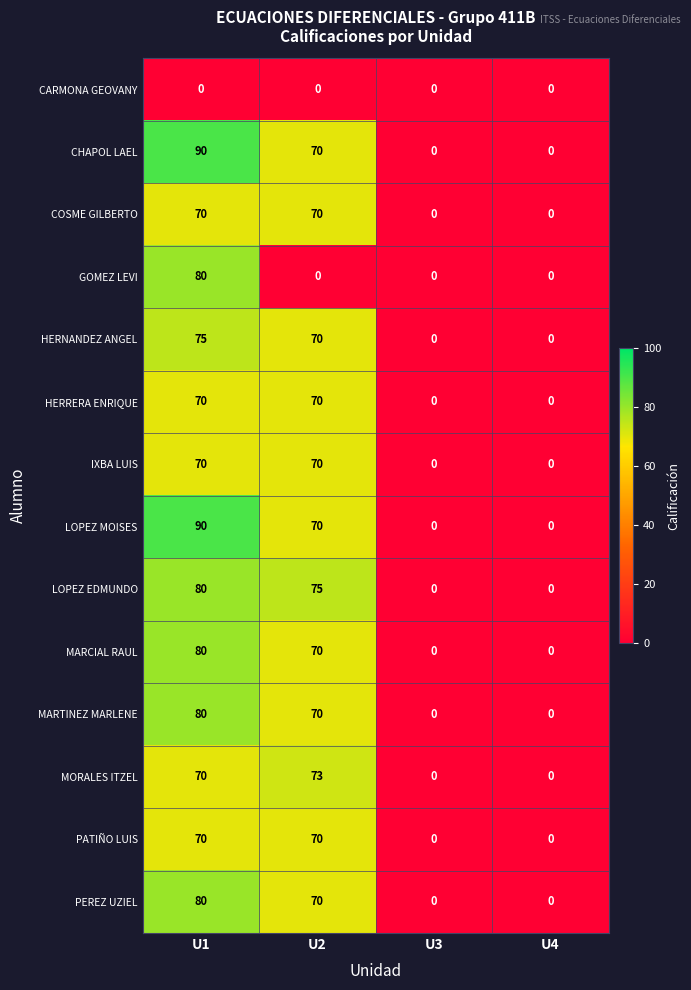

What is the total value across all series at U2?

848